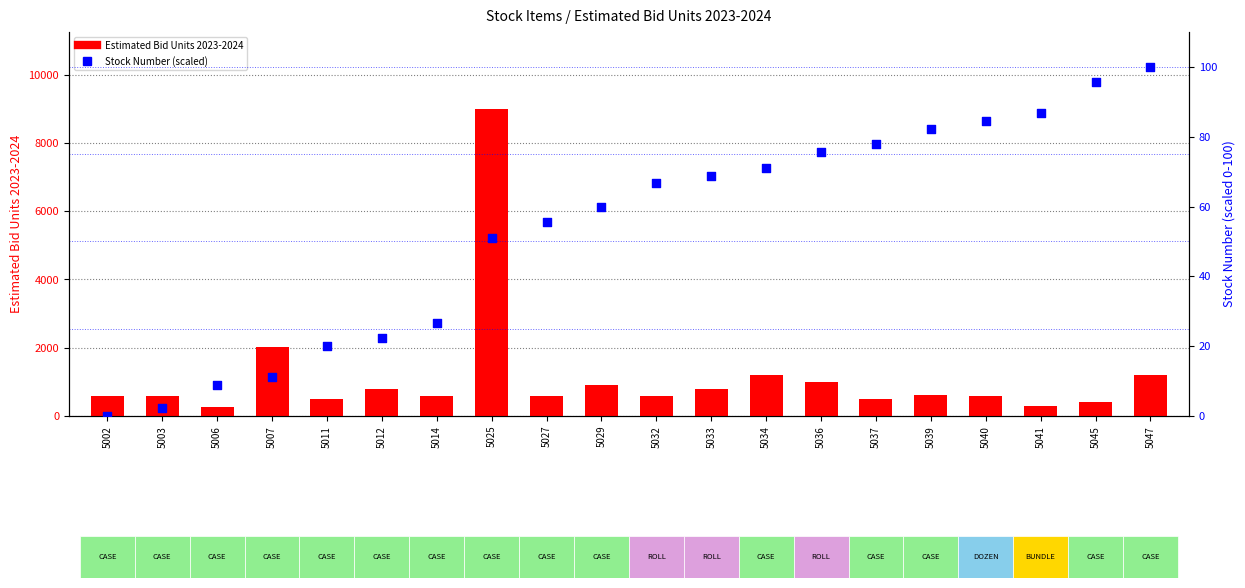

Which series has the largest Y range (max minus min)?

Estimated Bid Units 2023-2024